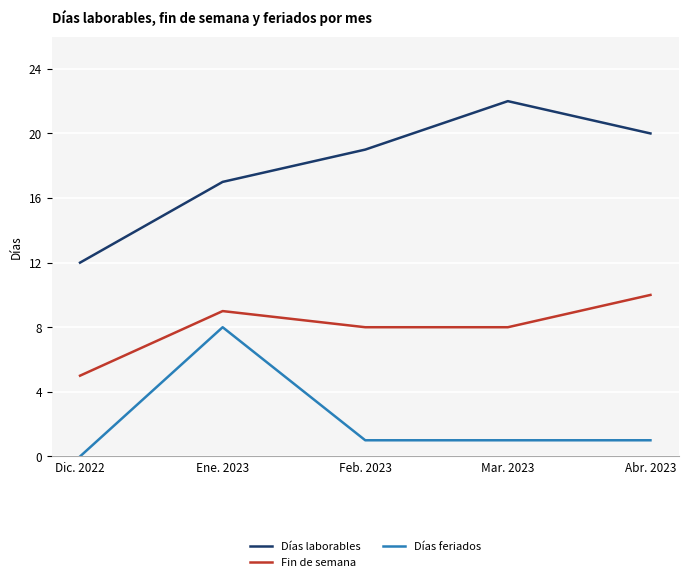

How many lines are shown in the chart?

3